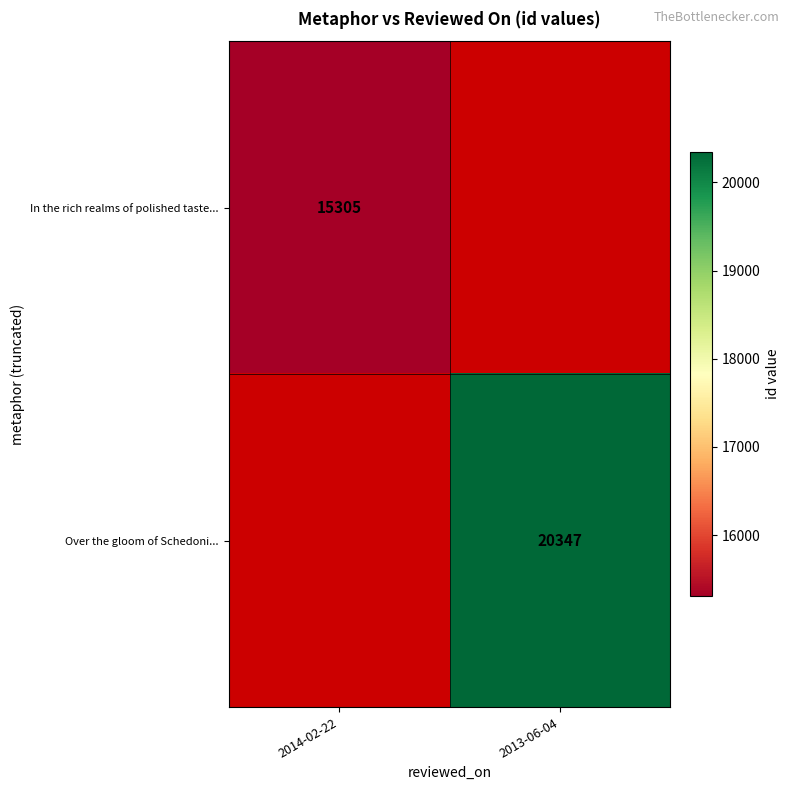

Count the number of categories in the chart.

2